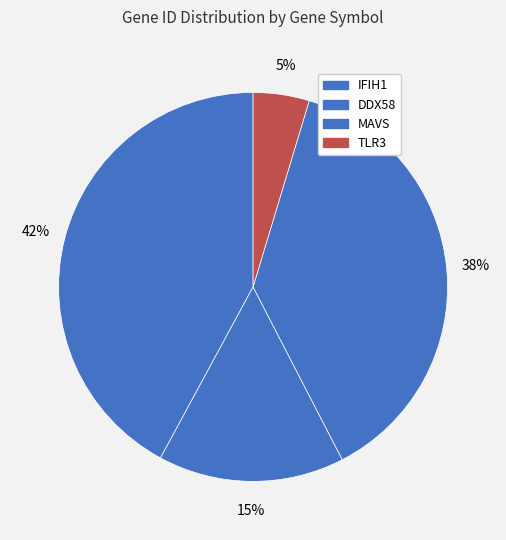

Which has a higher value, IFIH1 or MAVS?

IFIH1